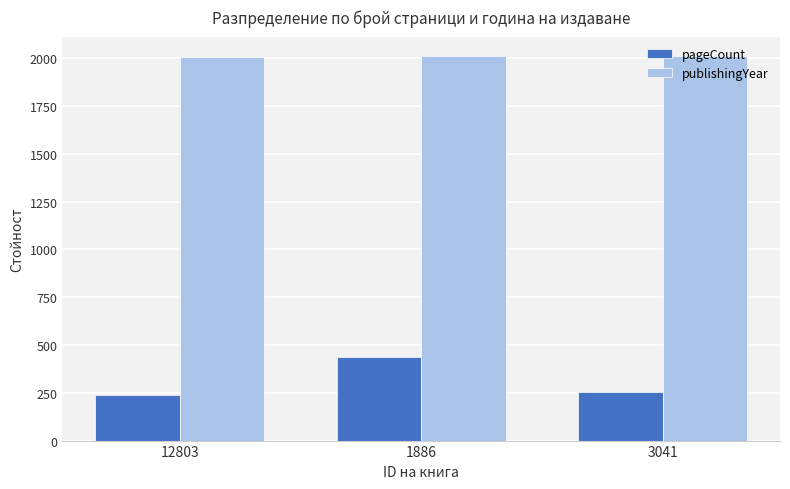

At which label does pageCount reach its peak?

1886